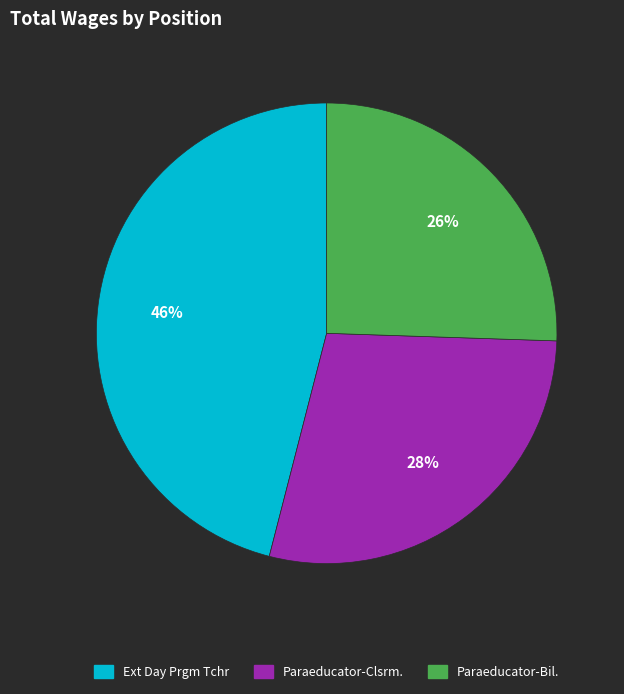

To the nearest percent, what is the average slice percentage?

33%